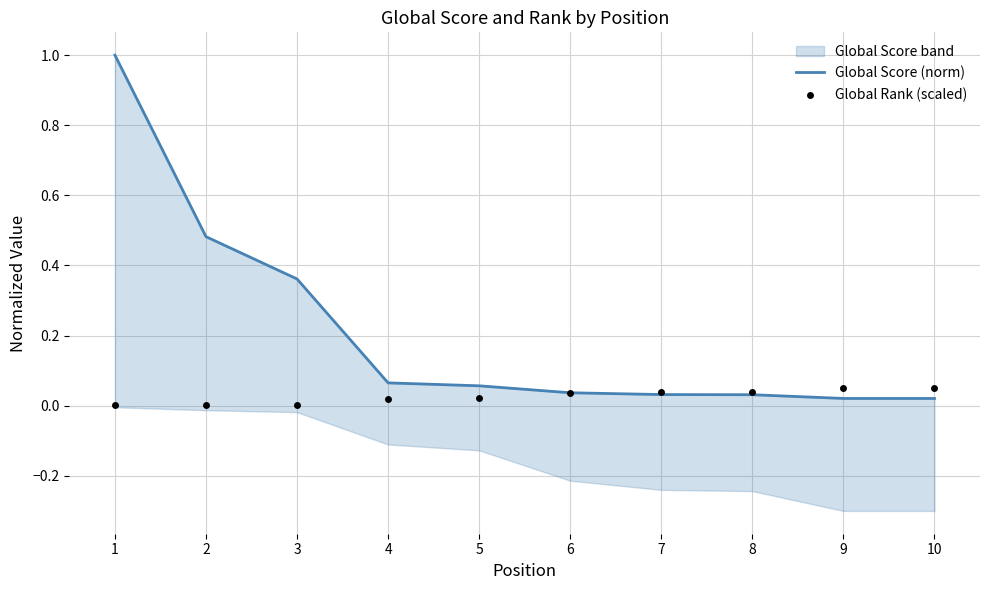

Is the value of Global Score (norm) at 2 greater than the value of Global Rank (scaled) at 10?

Yes